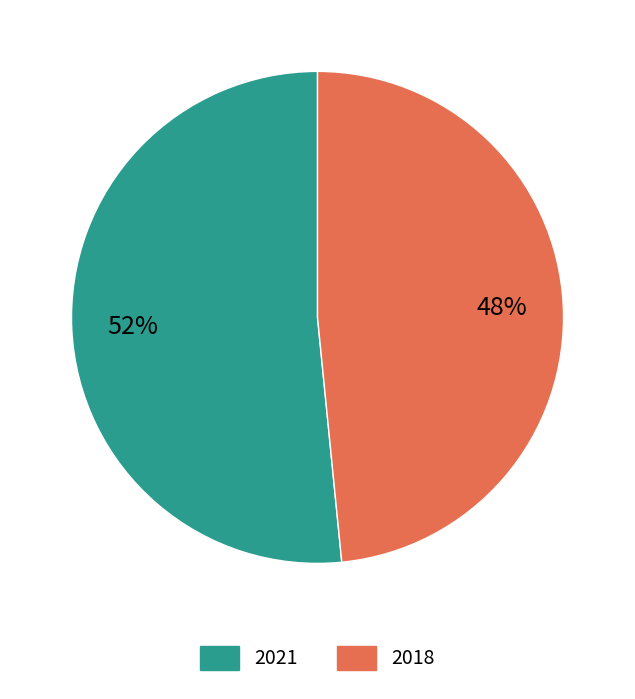

To the nearest percent, what percentage of the pie is 2021?

52%